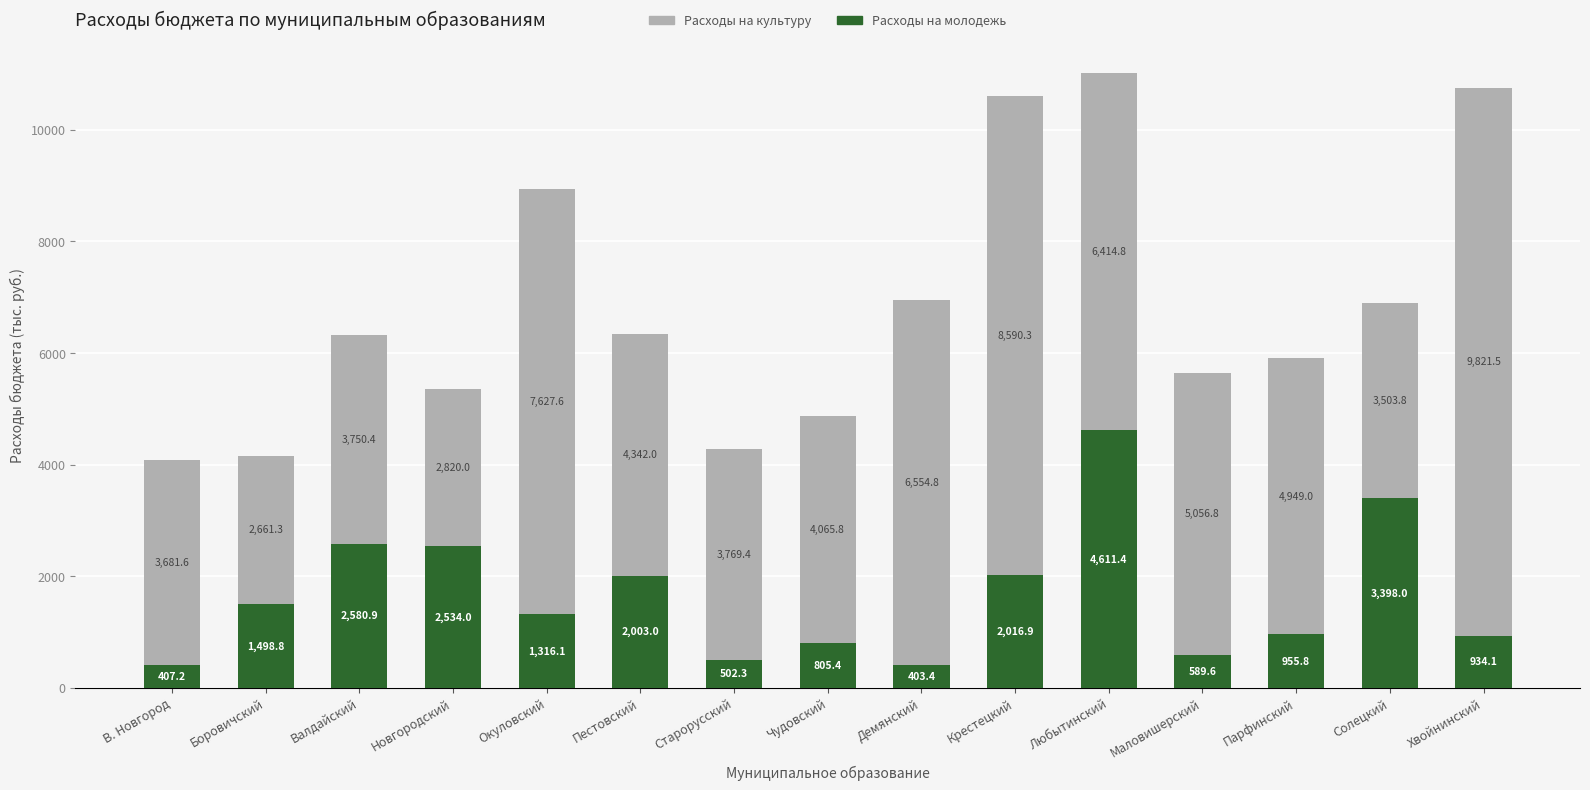

Where does the Расходы на молодежь series first go above 1316?

Боровичский